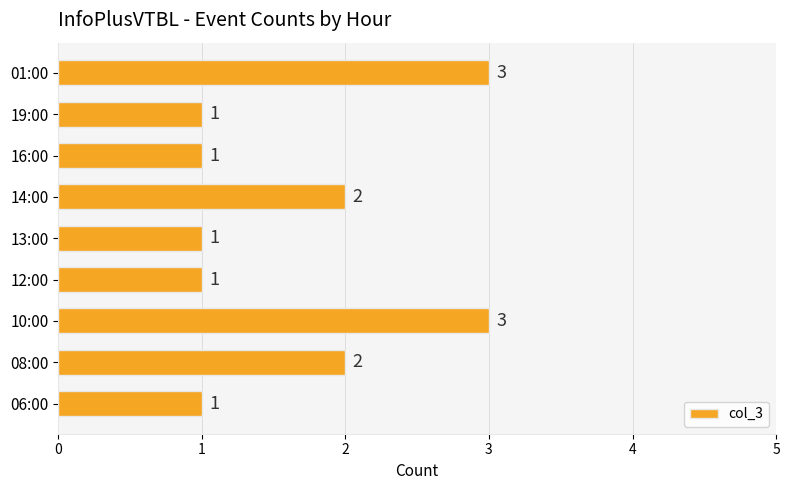

What is the difference between the second highest and minimum values?

2